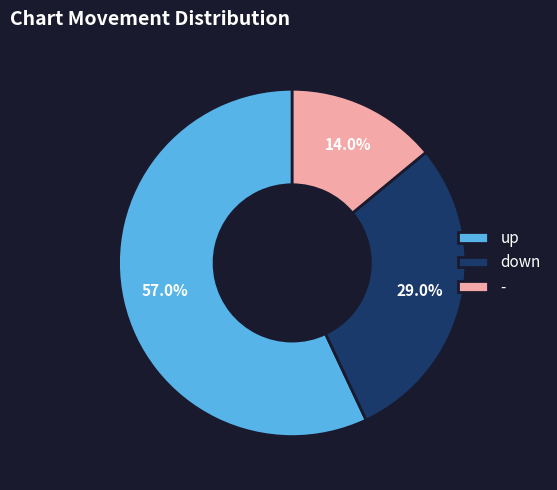

True or false: up accounts for 57% of the total.

True